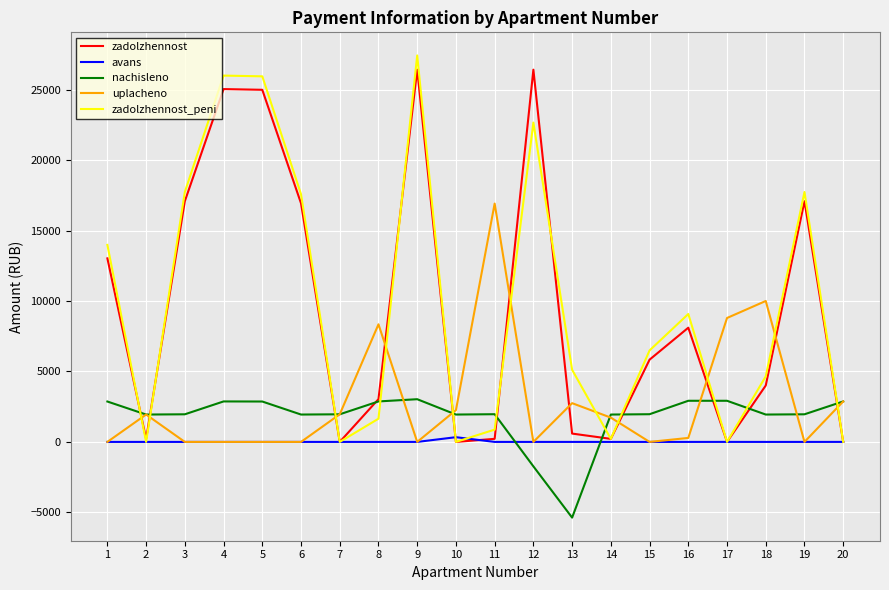

True or false: nachisleno and avans cross at least once.

True